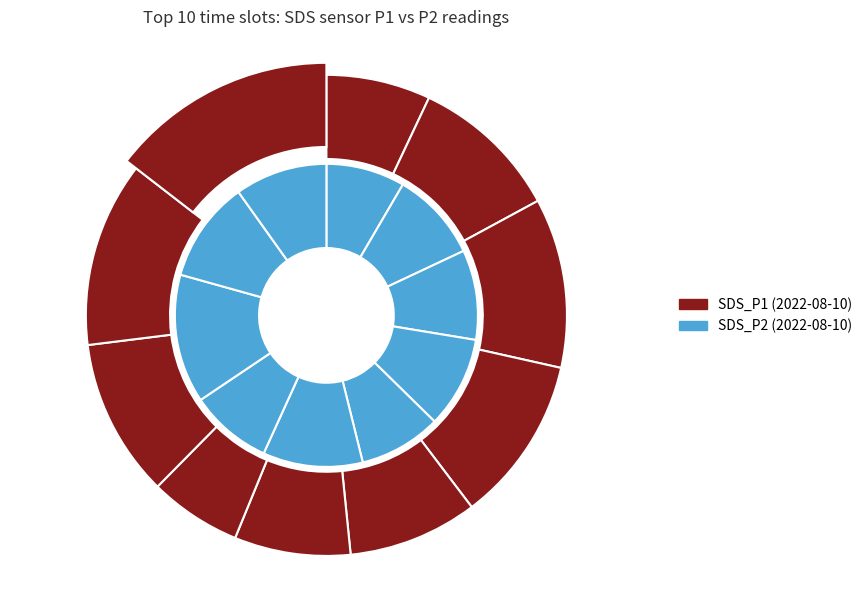

Which series has the widest spread of values?

SDS_P1